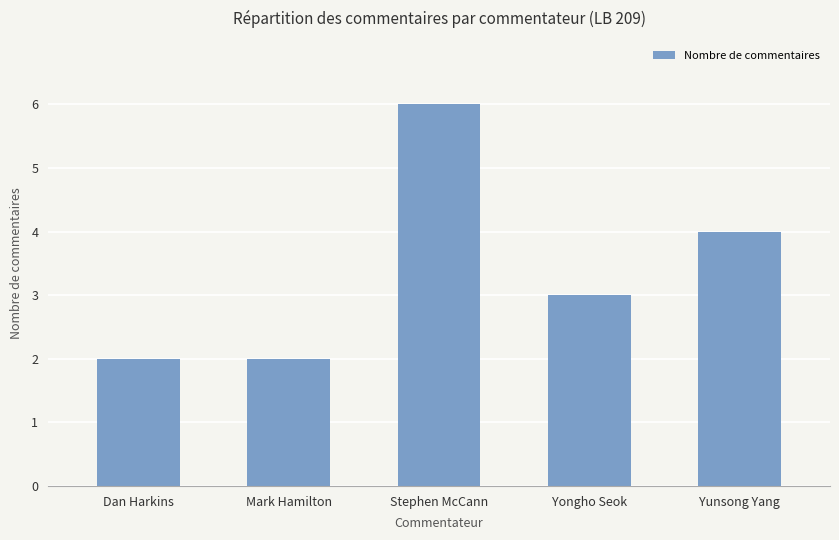

What value does the data have at Yongho Seok?

3